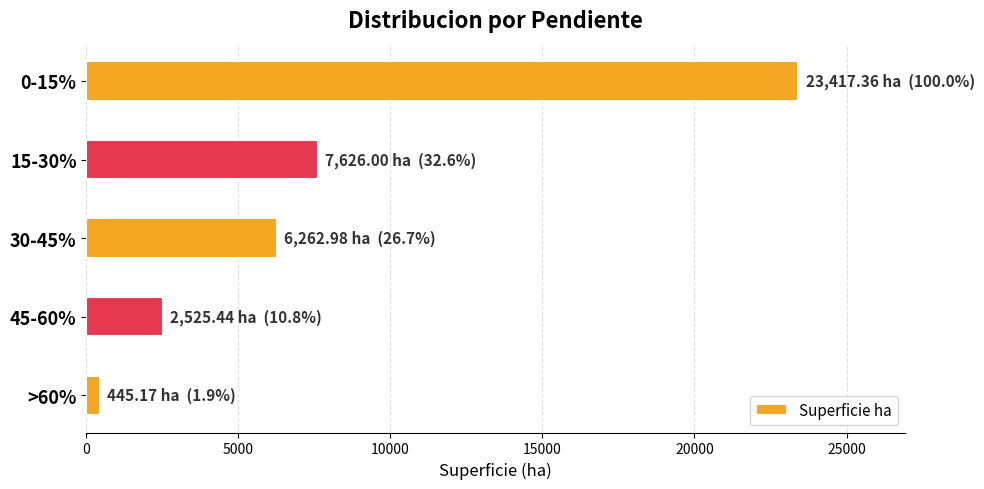

What is the difference between the maximum and minimum values?

22972.2